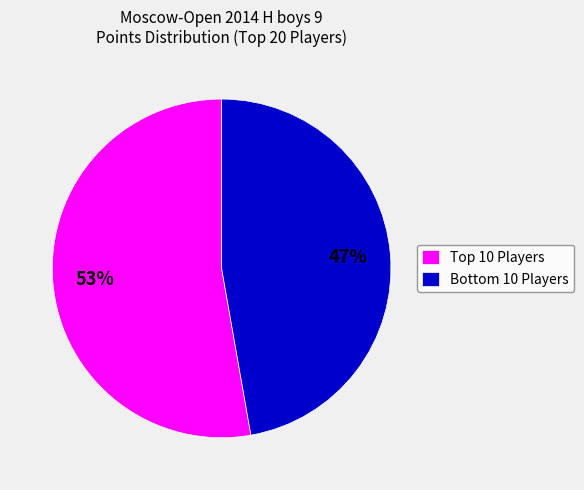

Which slice is the smallest?

Bottom 10 Players